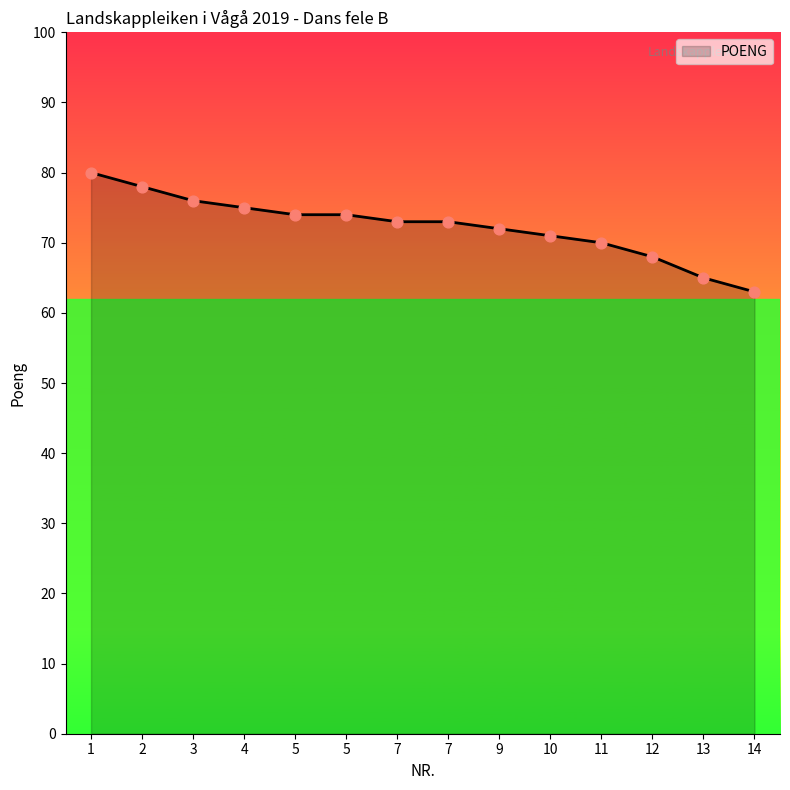

What is the change in value from 7 to 9?

-1